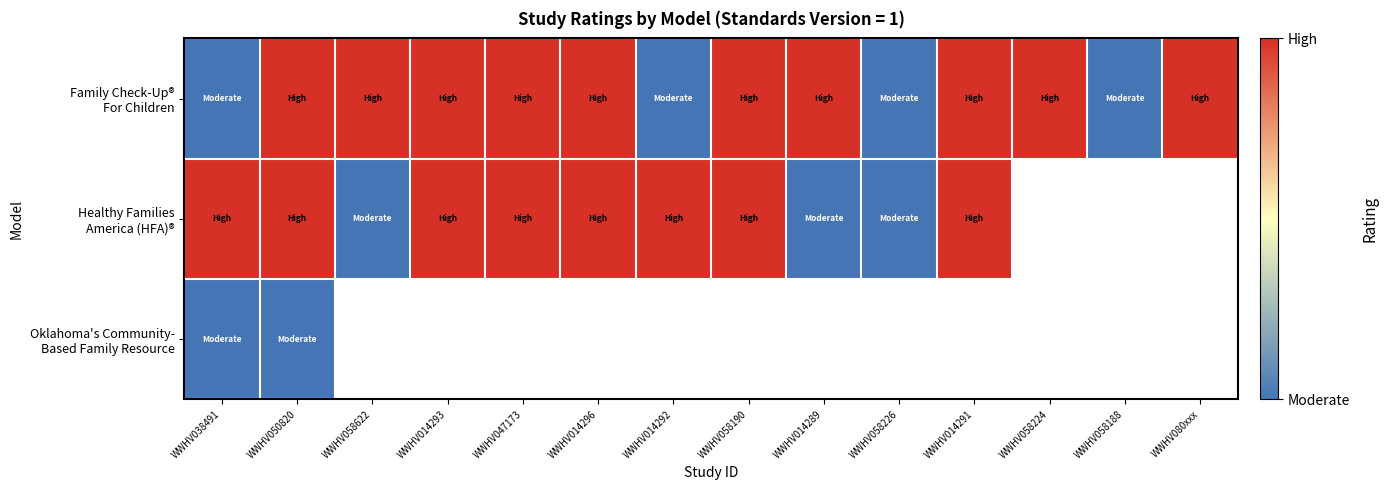

Which series has the largest total across all categories?

Family Check-Up® For Children